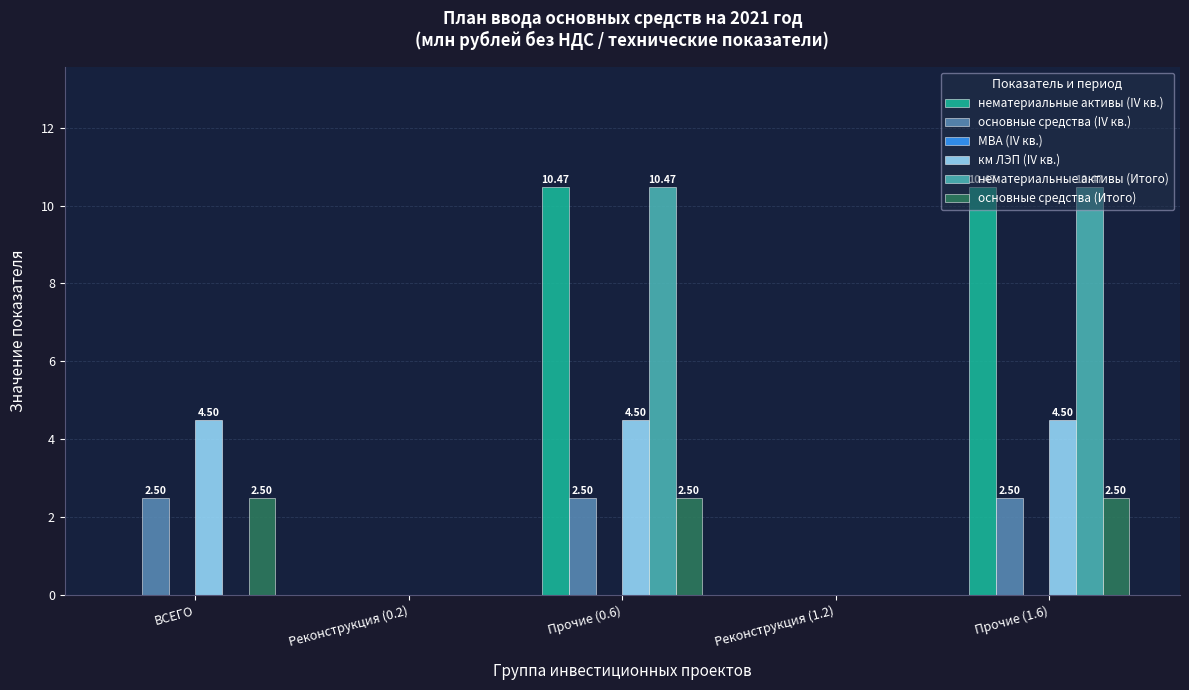

Is the value of основные средства (Итого) at Реконструкция (1.2) greater than the value of км ЛЭП (IV кв.) at Прочие (1.6)?

No